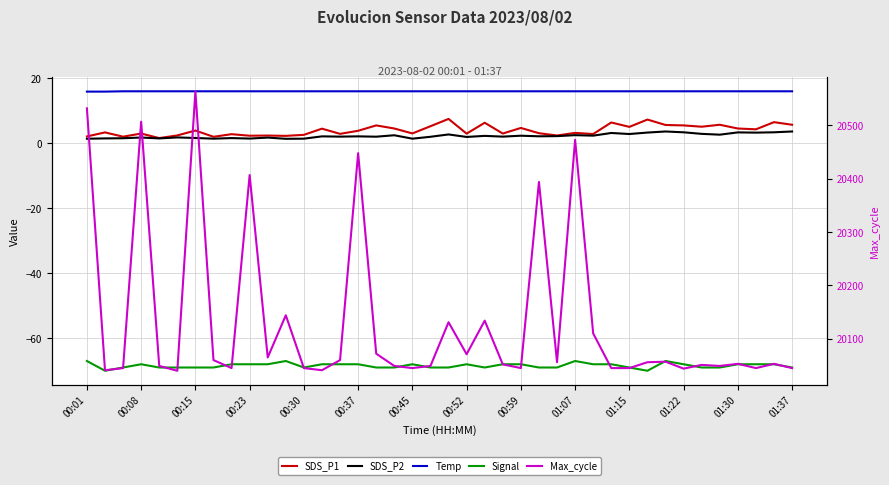

What is the minimum value shown in the chart?

-70.0